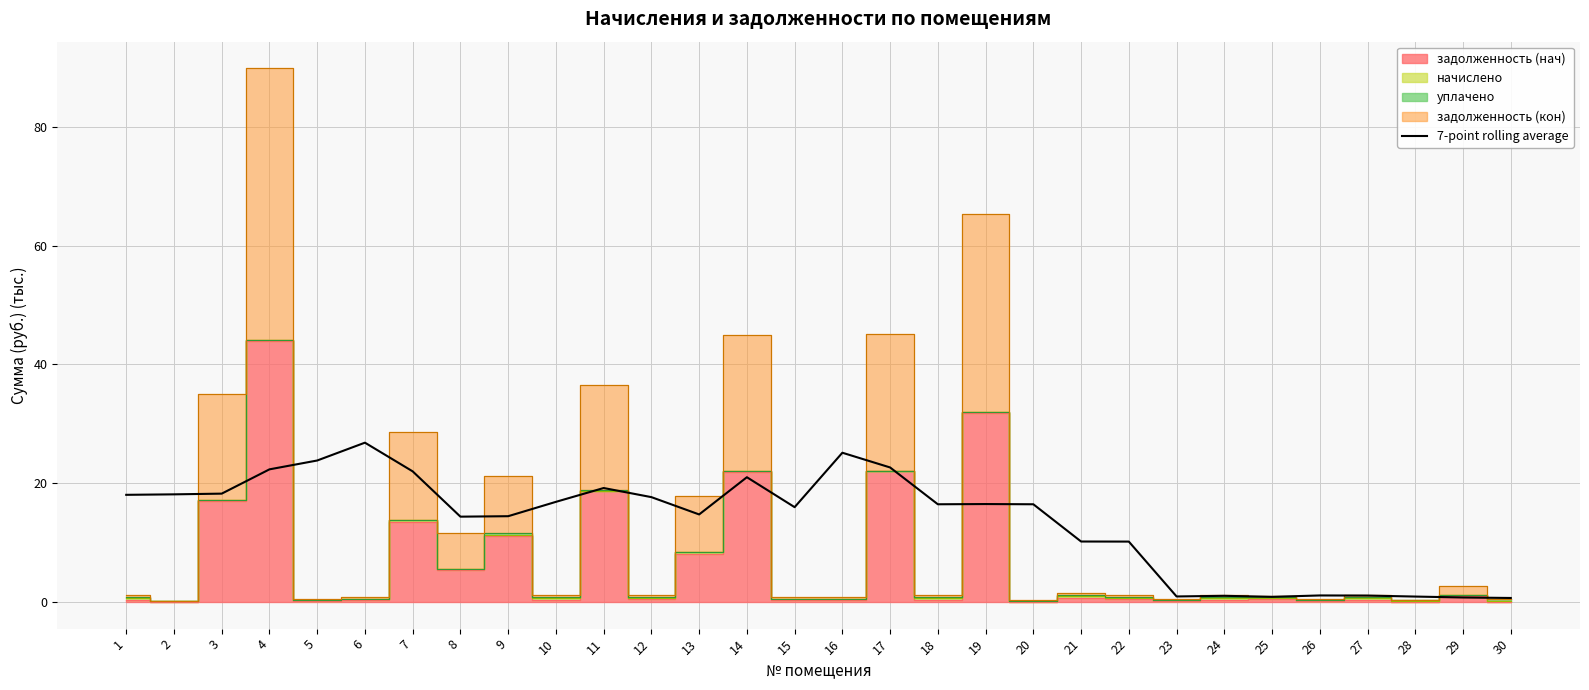

Does the chart display data point markers on the line(s)?

No